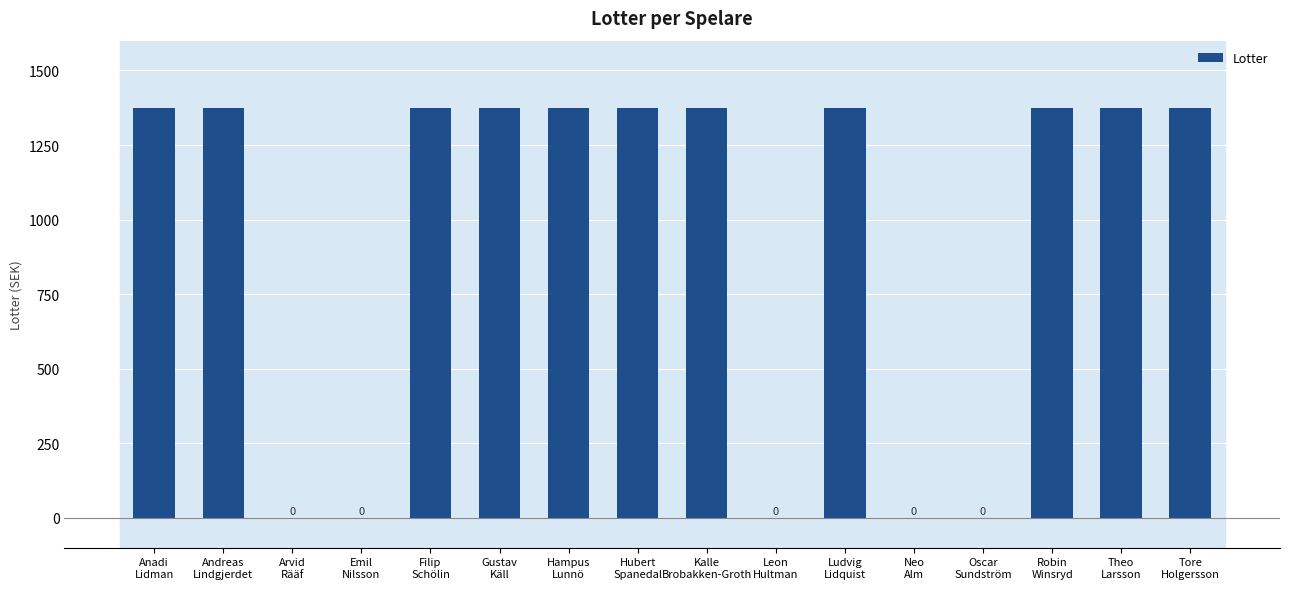

What is the greatest value displayed?

1375